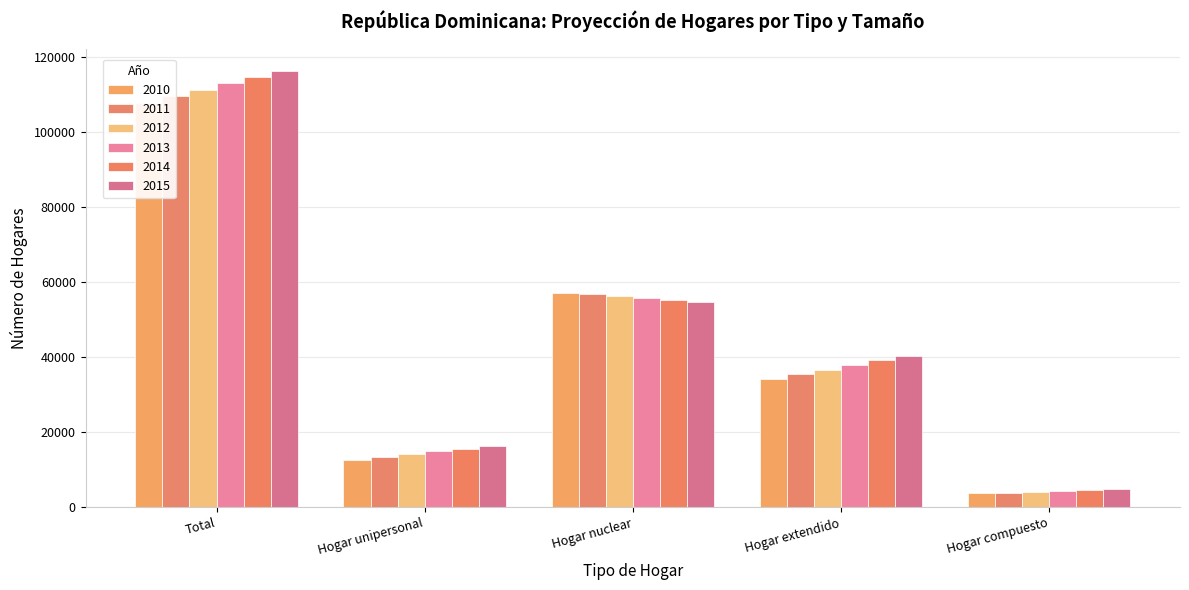

Reading left to right, transcribe all the data shown in this chart.

2010: 107796.8	12712.7	57132.8	34280.6	3670.6
2011: 109519.5	13408.8	56761.9	35473.2	3875.6
2012: 111218.7	14134.3	56288.6	36685.0	4110.8
2013: 112959.0	14885.1	55799.3	37913.6	4360.9
2014: 114644.4	15646.1	55244.6	39130.5	4623.2
2015: 116310.7	16421.4	54646.9	40342.7	4899.6